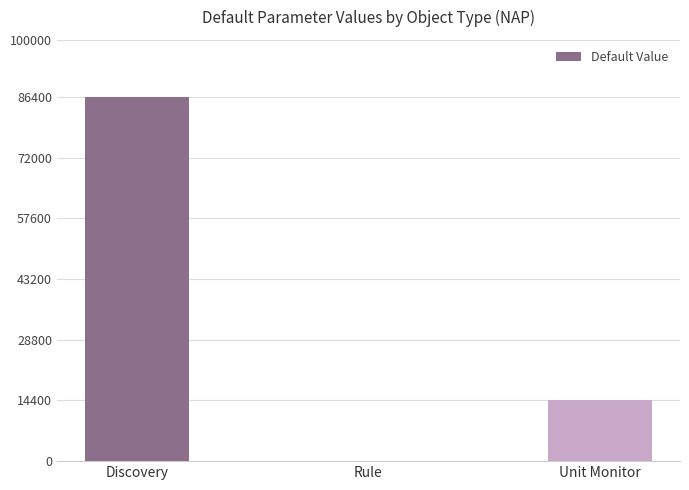

How many values are between 1 and 86400?

3